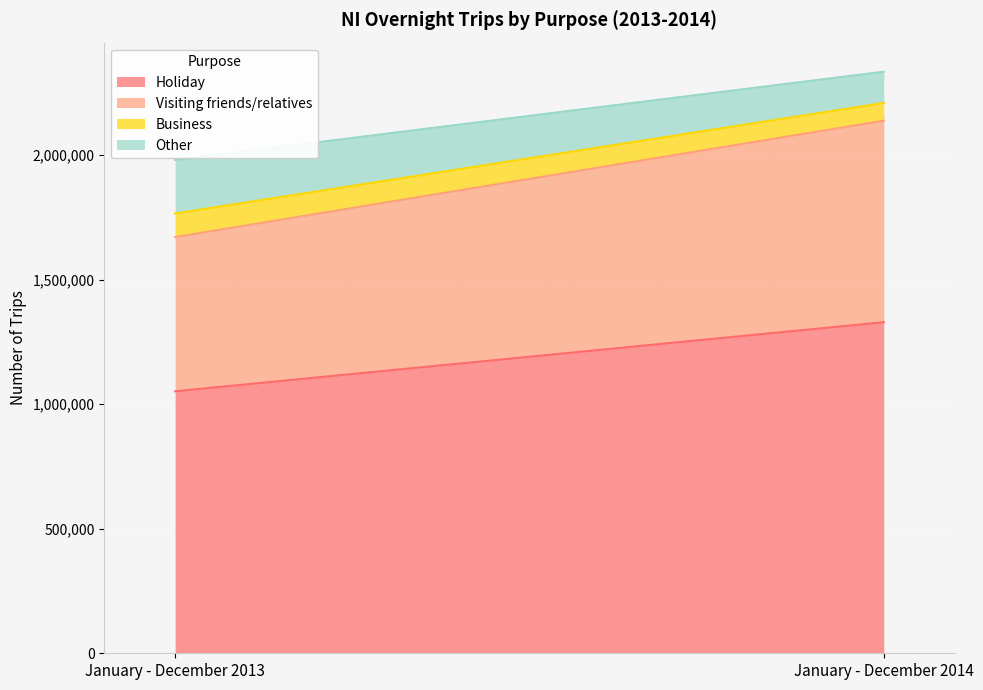

What is the difference between the Holiday values at January - December 2014 and January - December 2013?

277313.9